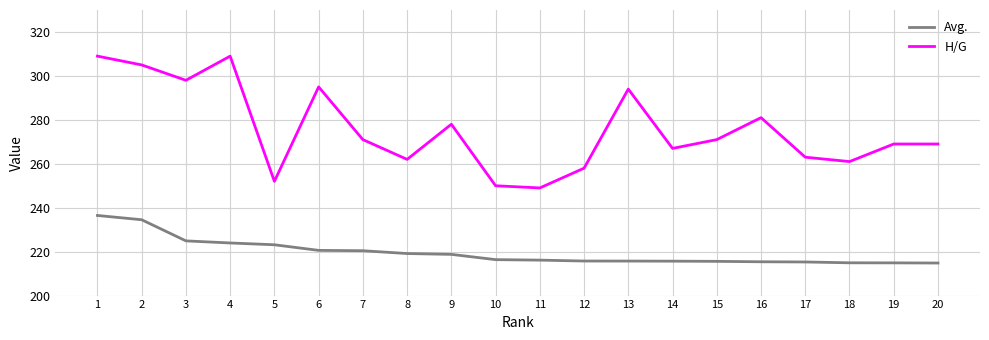

The Avg. series shows 94.9 at 15. True or false?

False